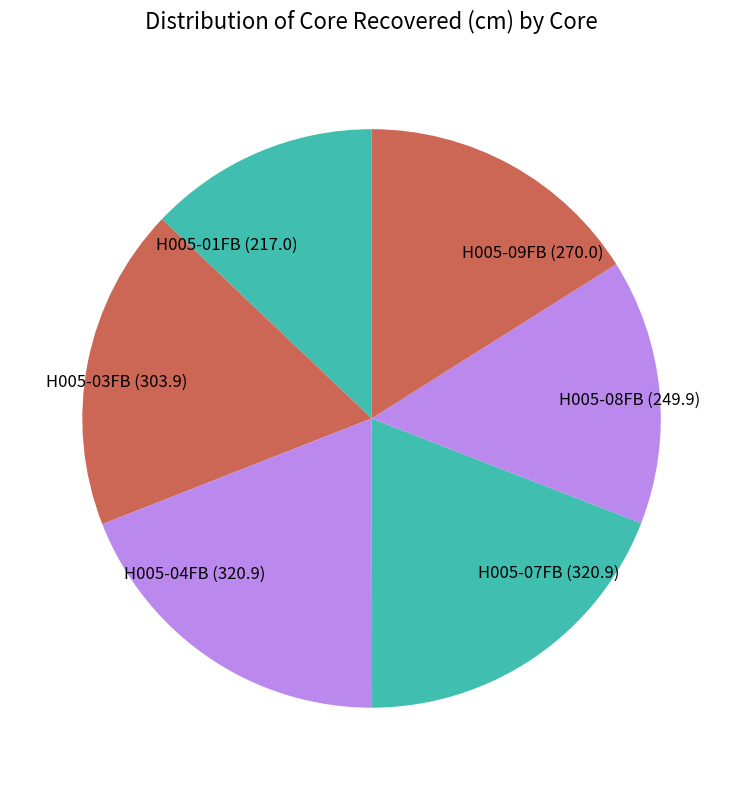

Count the number of slices in the pie.

6